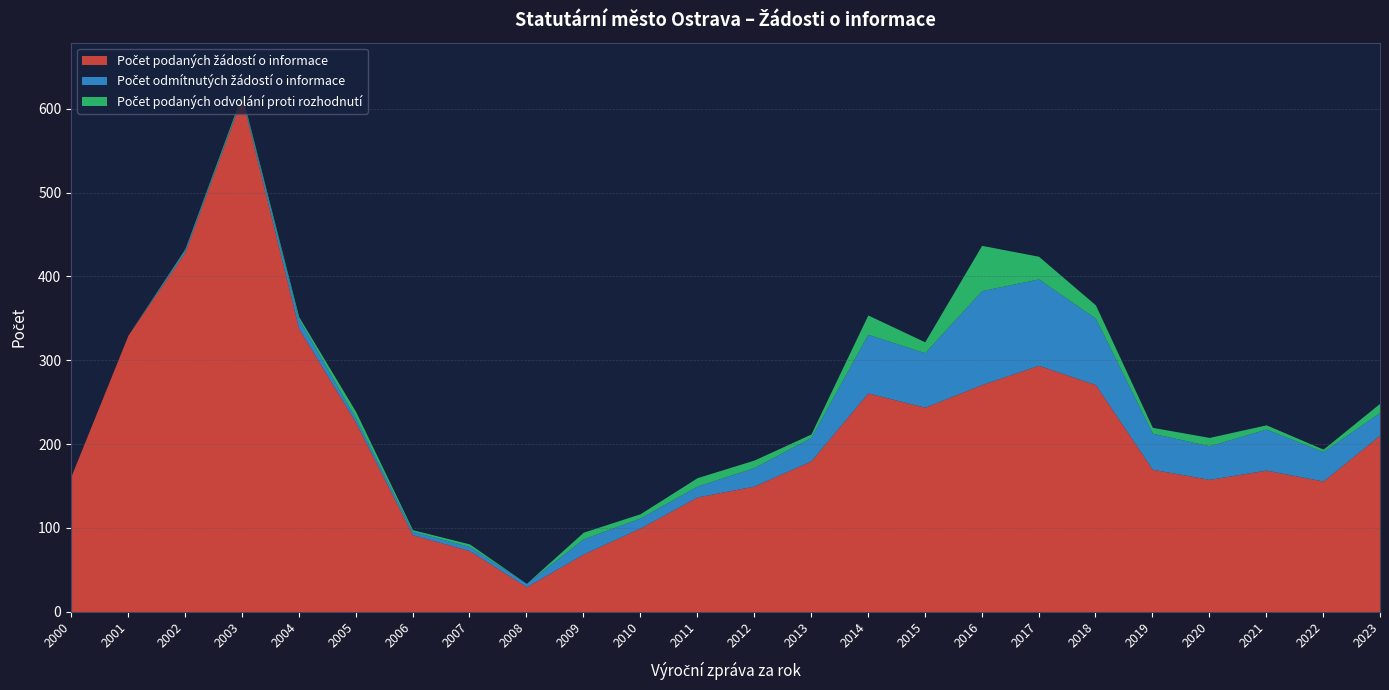

True or false: Počet odmítnutých žádostí o informace and Počet podaných žádostí o informace cross at least once.

False